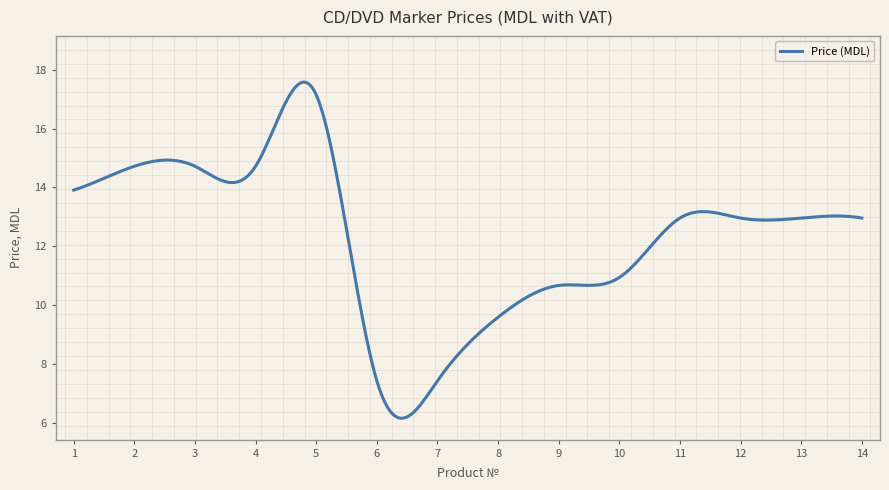

What is the difference between the maximum and minimum values?

11.4